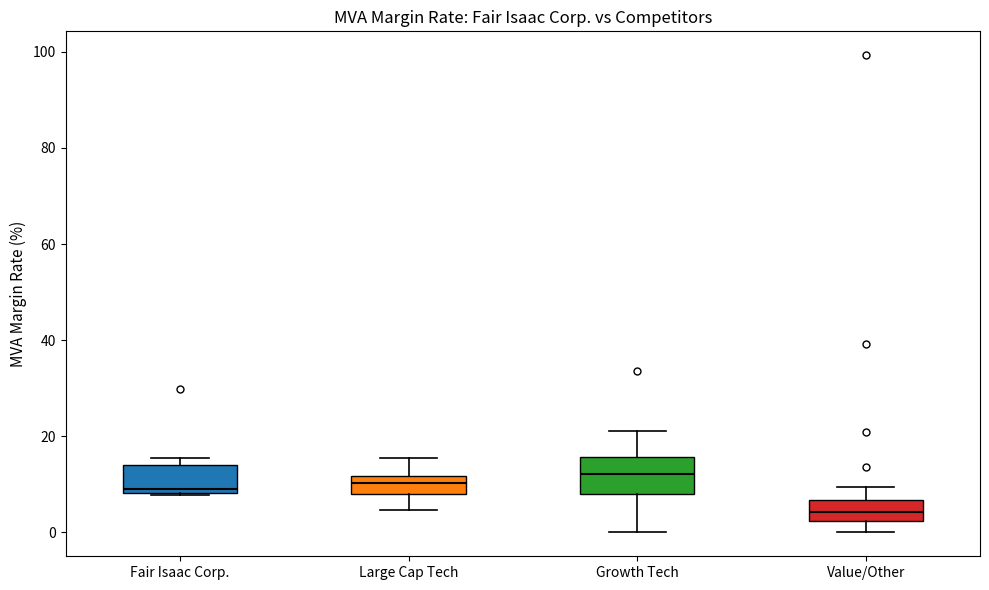

Which box's median line is the lowest?

Value/Other